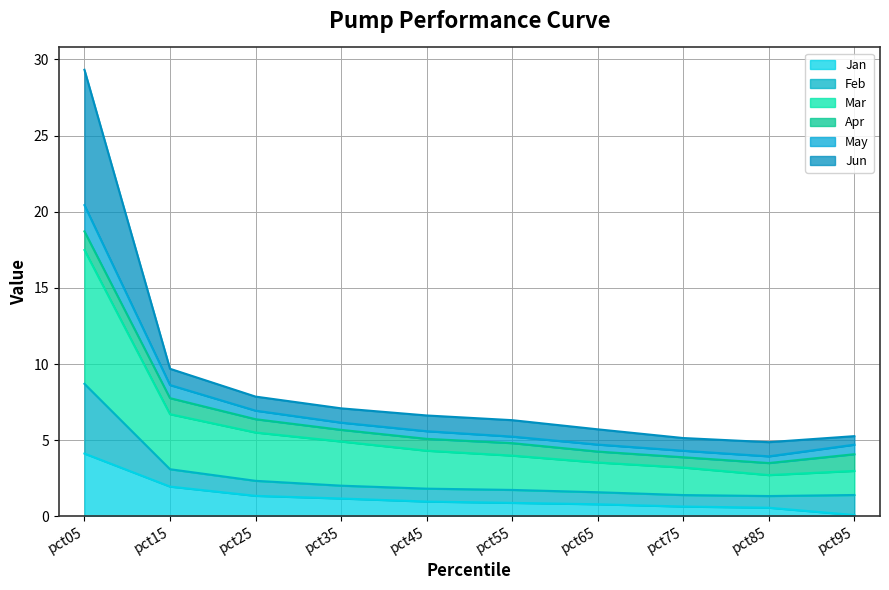

At which category is the sum across all series the highest?

pct05